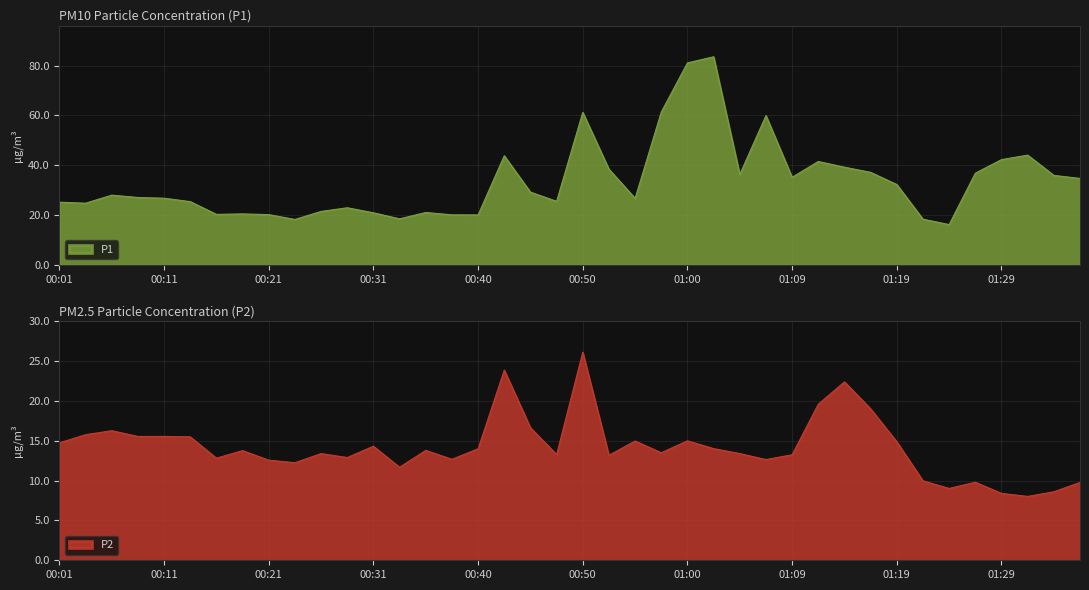

True or false: P1 and P2 intersect in this chart.

False